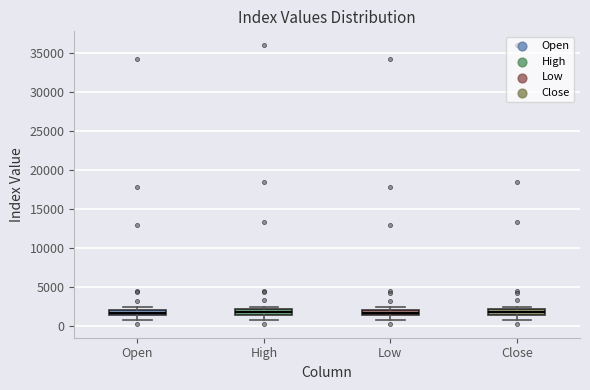

Where is the upper edge of the box for Low on the y-axis? The values are not printed on the chart, so give them approximately, as read against the axis.

2000